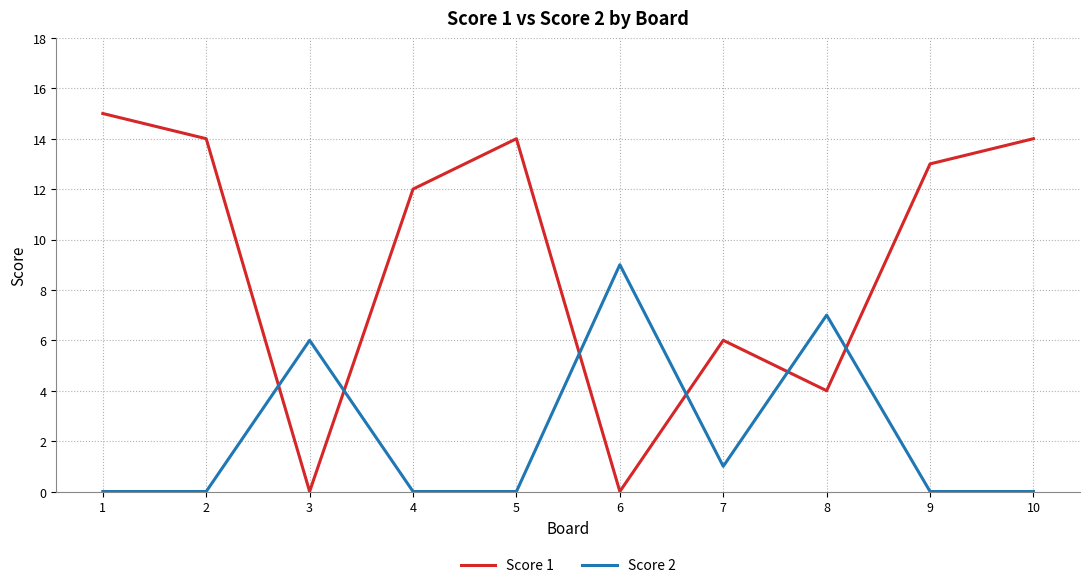

Which series has the largest total across all categories?

Score 1